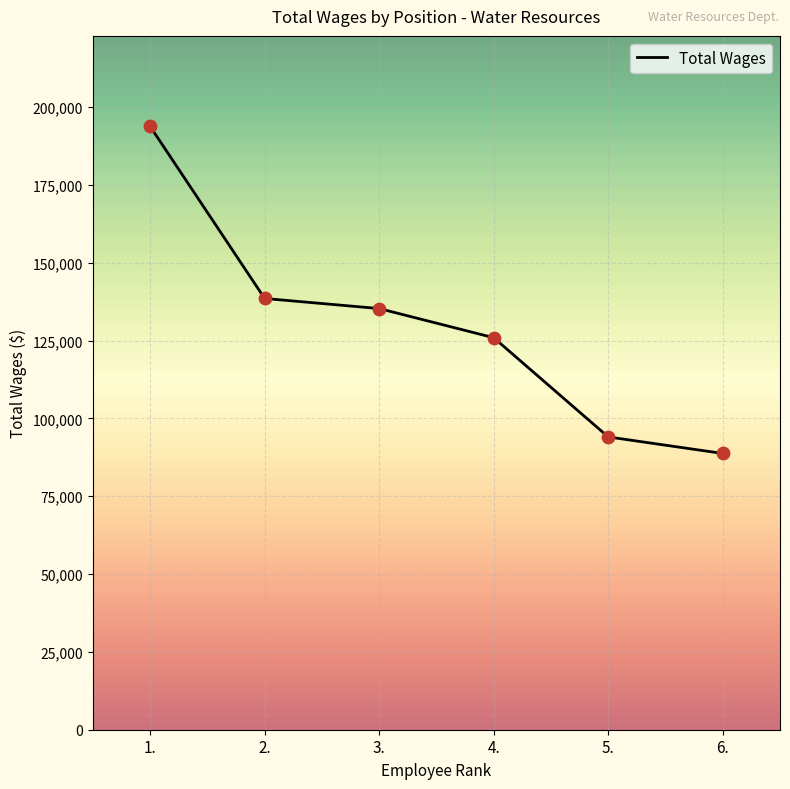

What is the change in value from 1. to 3.?

-58529